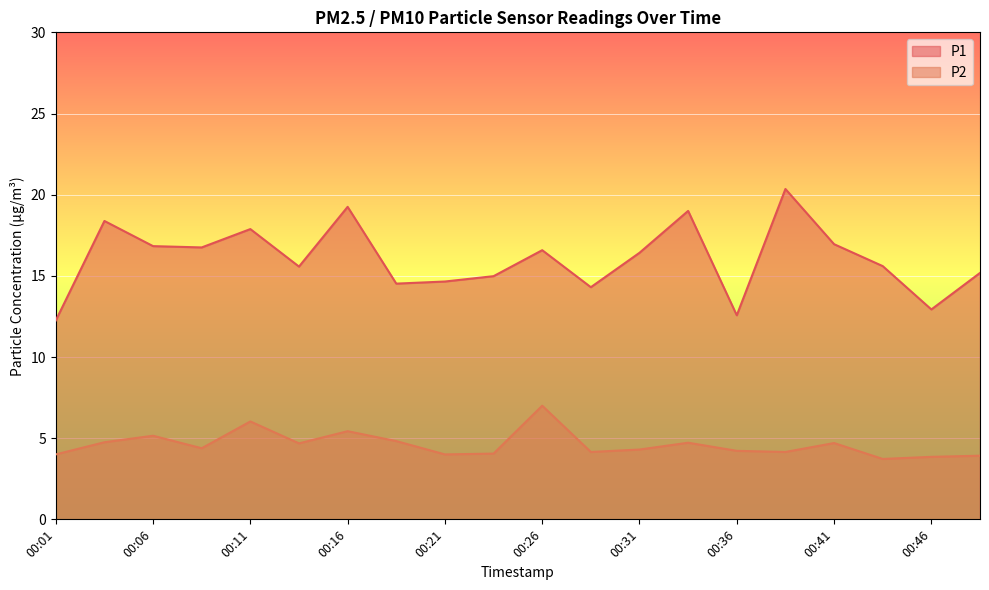

List the labels in order of P2 value, smallest first.

00:43, 00:46, 00:48, 00:01, 00:21, 00:23, 00:28, 00:38, 00:36, 00:31, 00:08, 00:13, 00:41, 00:33, 00:03, 00:18, 00:06, 00:16, 00:11, 00:26